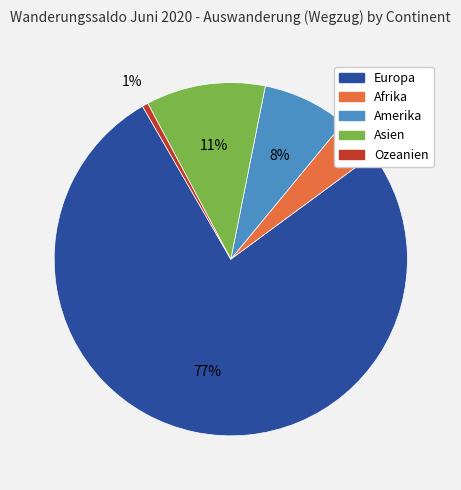

Is there any slice that represents more than half of the pie?

Yes